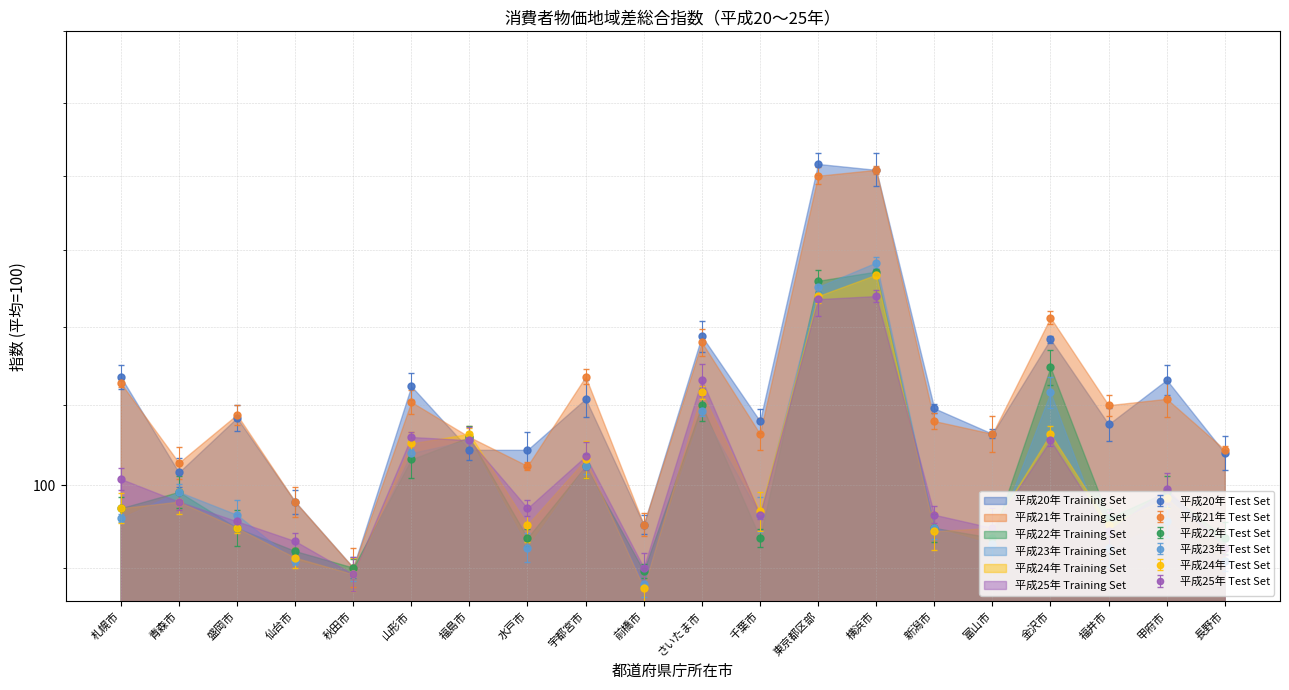

What is the label of the 1st point from the left?

札幌市